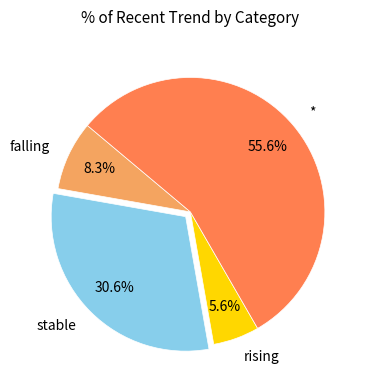

Is there a majority slice in this chart?

Yes